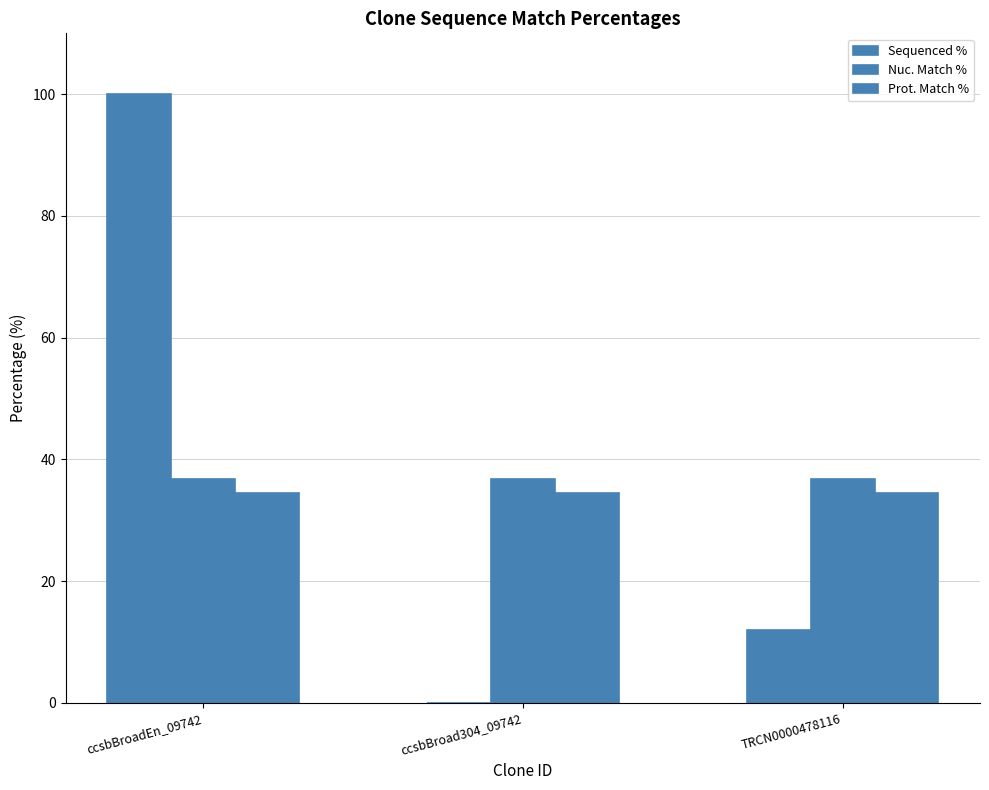

The value of Prot. Match % at ccsbBroad304_09742 is 34.5. True or false?

True